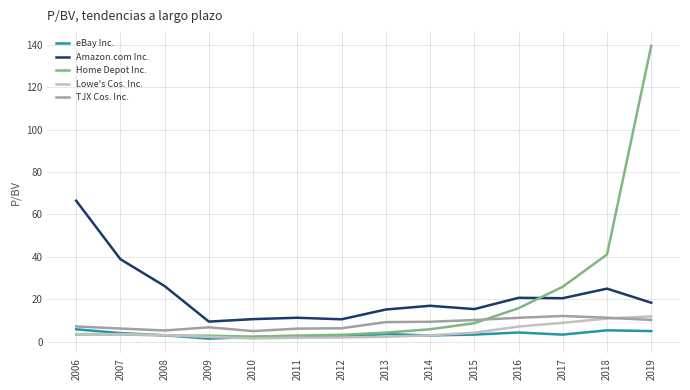

What is the sum of the Lowe's Cos. Inc. values at 2017 and 2018?

19.7